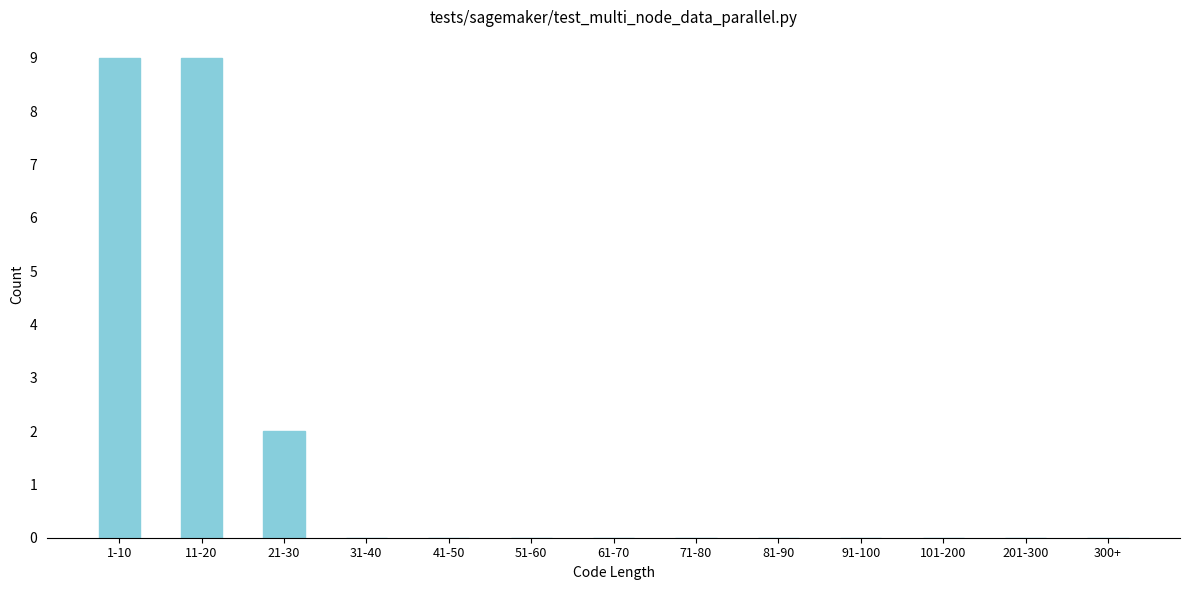

Reading left to right, list all the values displayed in this chart.

1-10=9	11-20=9	21-30=2	31-40=0	41-50=0	51-60=0	61-70=0	71-80=0	81-90=0	91-100=0	101-200=0	201-300=0	300+=0